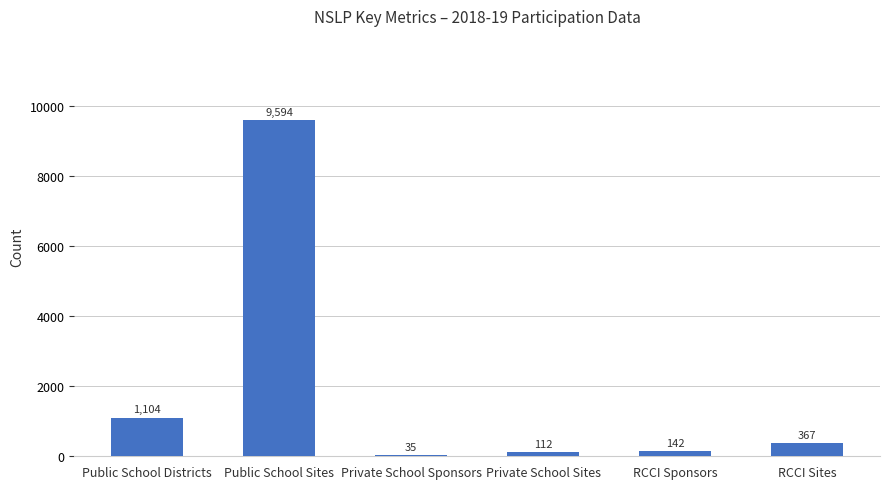

Where is the data nearest to the value 4814?

Public School Districts